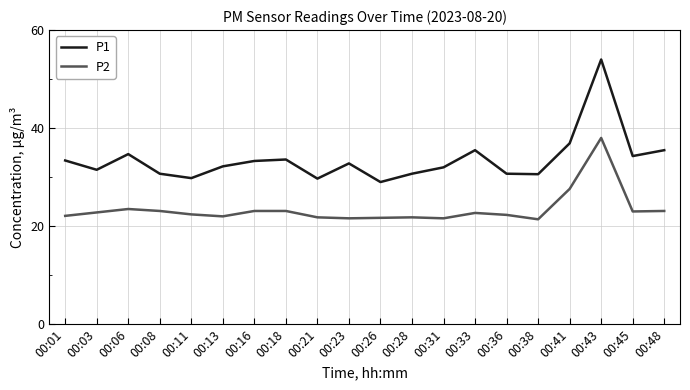

Which category has the highest value in the P2 series?

00:43